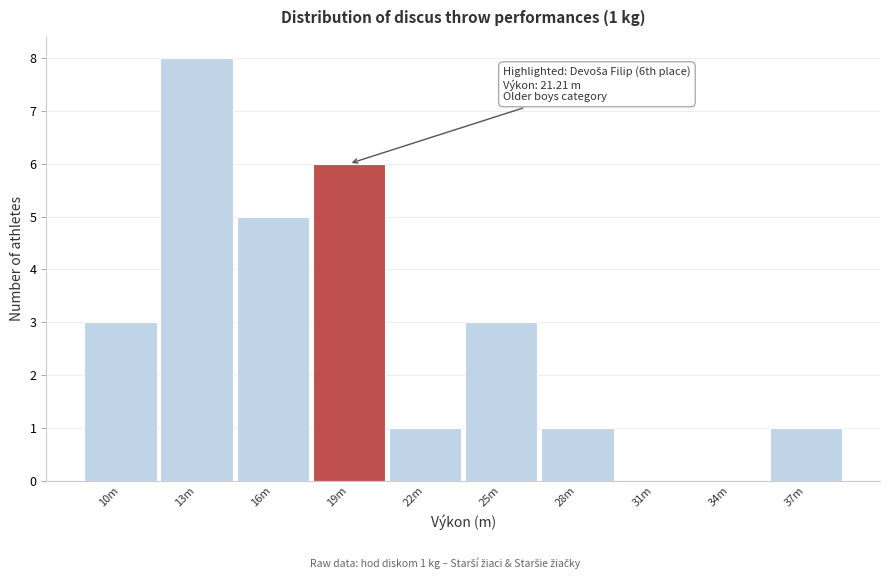

Reading left to right, transcribe all the data shown in this chart.

10m=3	13m=8	16m=5	19m=6	22m=1	25m=3	28m=1	31m=0	34m=0	37m=1